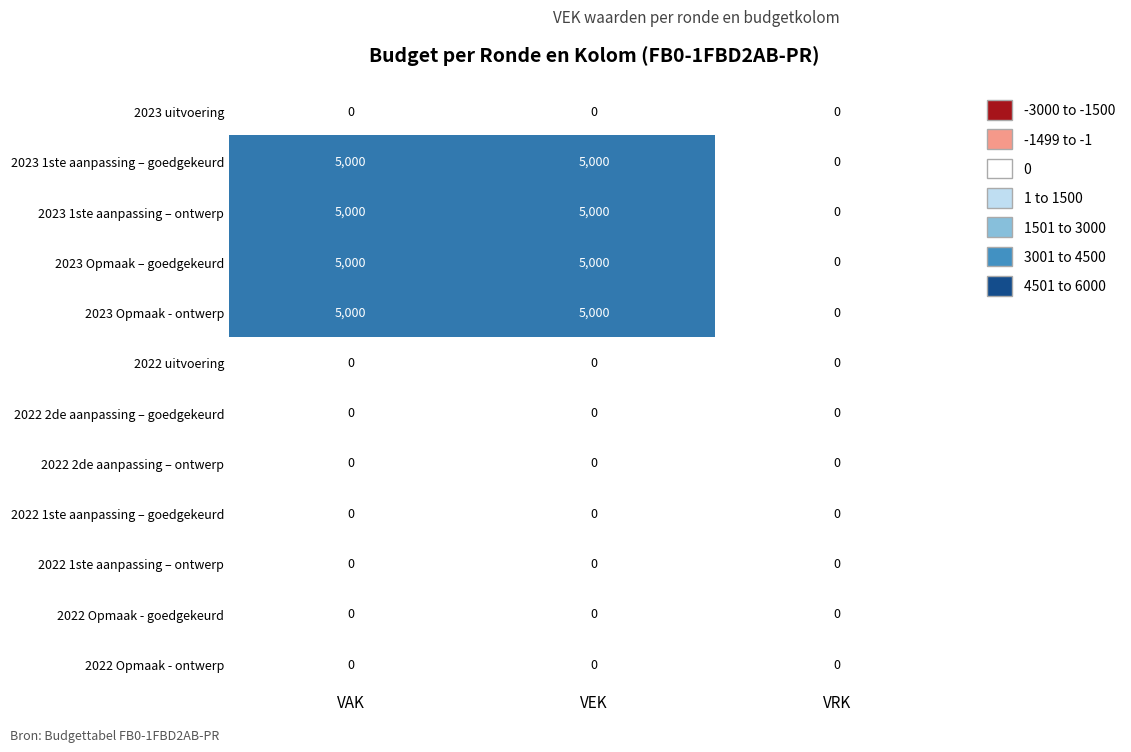

Is it true that 2023 1ste aanpassing – ontwerp equals 0 at VRK?

True